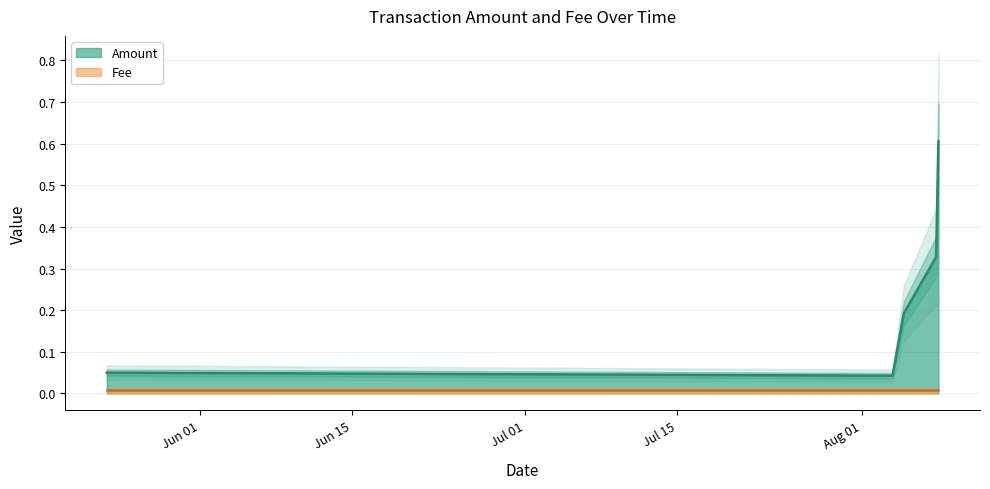

True or false: Fee has a value of 0.0 at 2019-05-23 10:46:18.

False